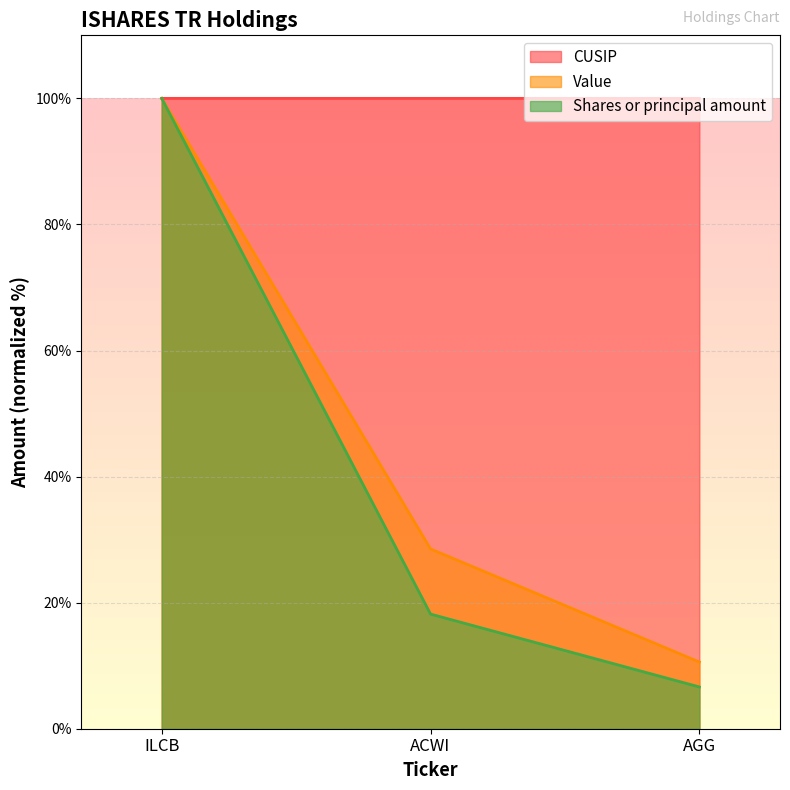

Reading right to left, list all the values displayed in this chart.

CUSIP: 100.0	100.0	100.0
Value: 10.6	28.5	100.0
Shares or principal amount: 6.6	18.2	100.0